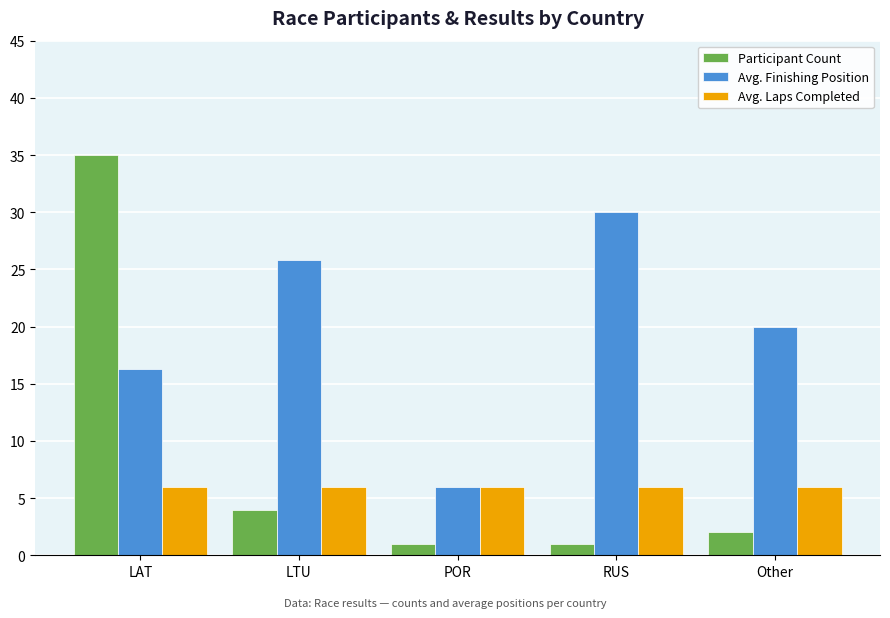

Between POR and Other, which series saw the biggest shift?

Avg. Finishing Position